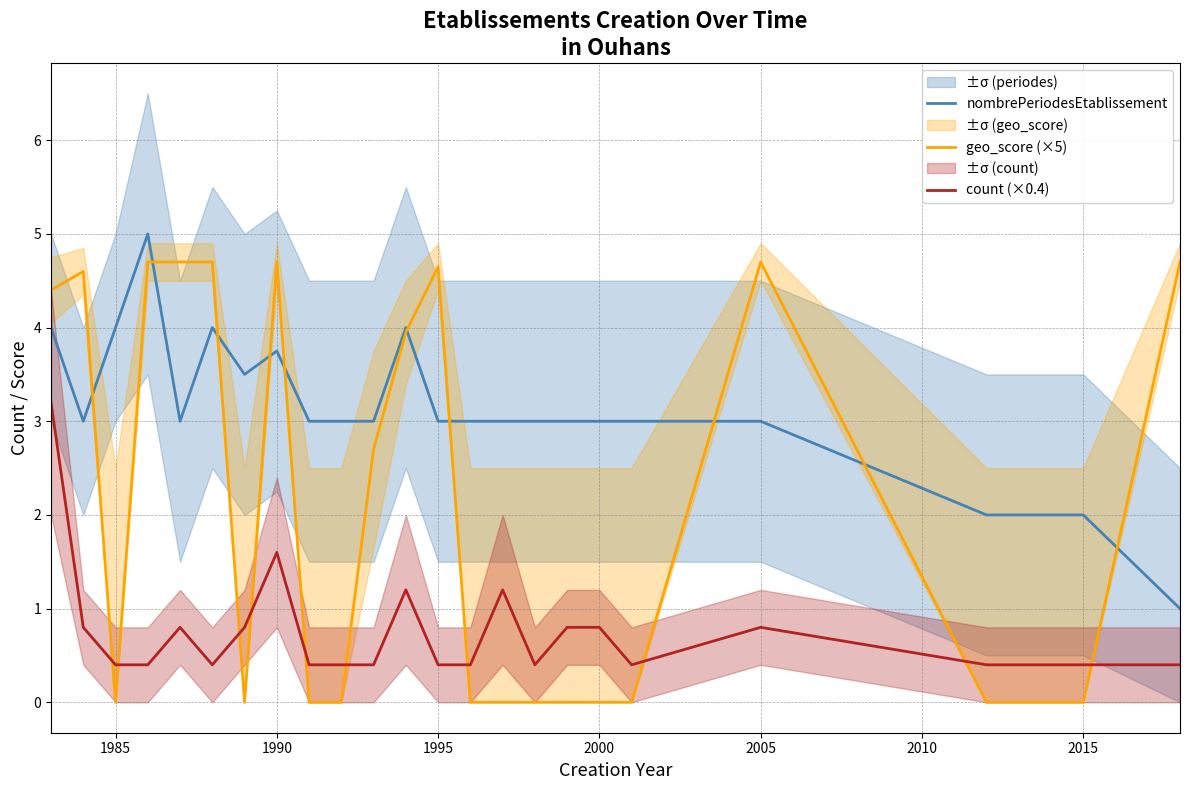

At how many categories does at least one series exceed 0?

23